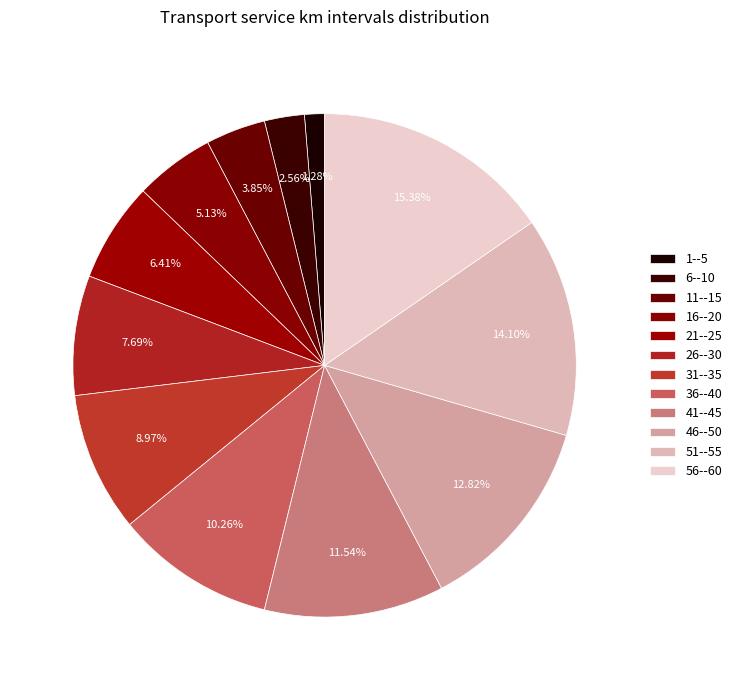

How many segments does this pie chart have?

12